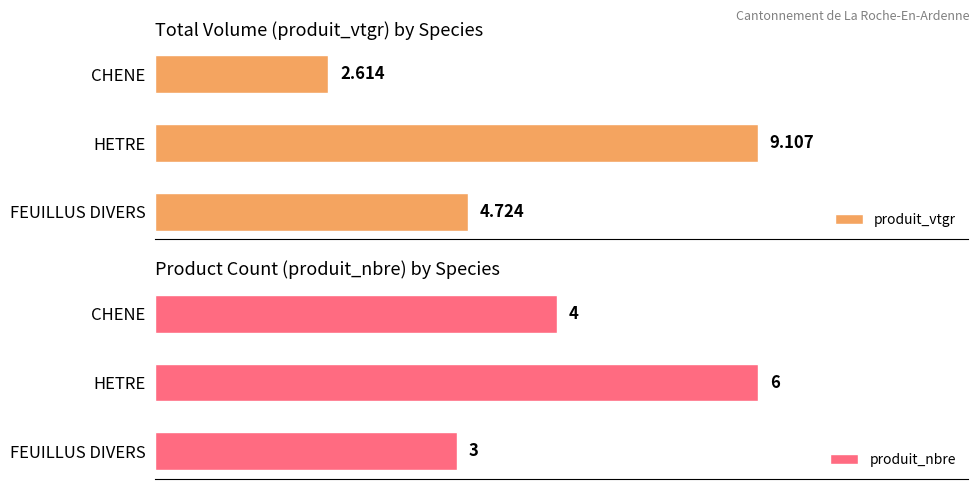

Rank the categories by produit_vtgr value from lowest to highest.

CHENE, FEUILLUS DIVERS, HETRE